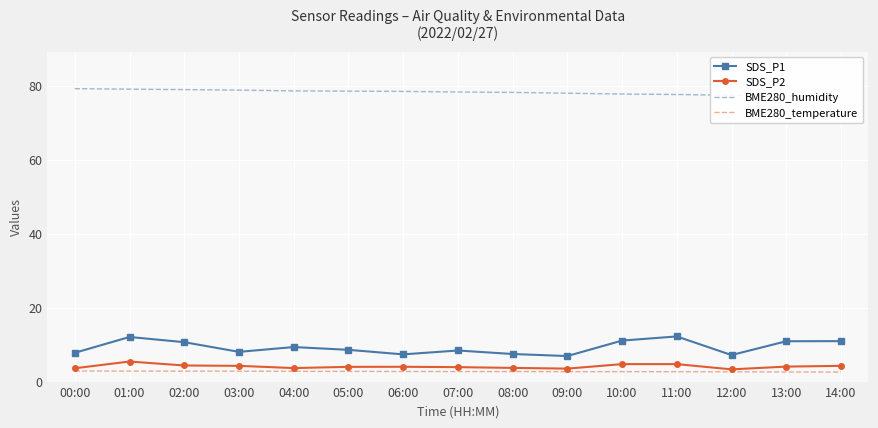

Where does the SDS_P2 series first go above 4?

01:00